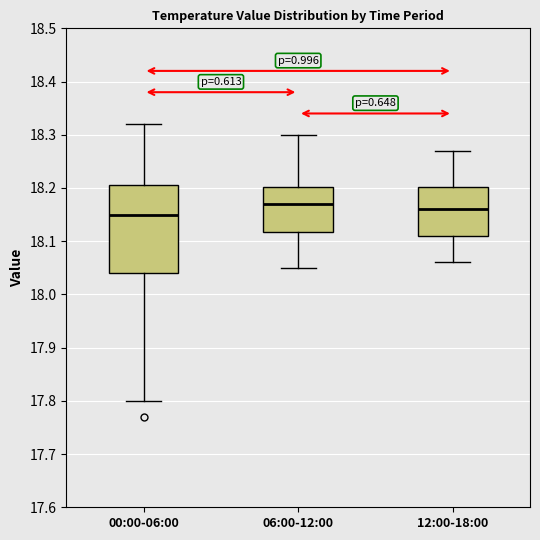

Reading left to right, read every box against the y-axis: the position of its median line, the range the box covers, and the ends of its whiskers. The values are not printed on the chart, so give them approximately, as read against the axis.

00:00-06:00: median 18.15, box 18.04 to 18.21, whiskers 17.80 to 18.32
06:00-12:00: median 18.17, box 18.12 to 18.20, whiskers 18.05 to 18.30
12:00-18:00: median 18.16, box 18.11 to 18.20, whiskers 18.06 to 18.27